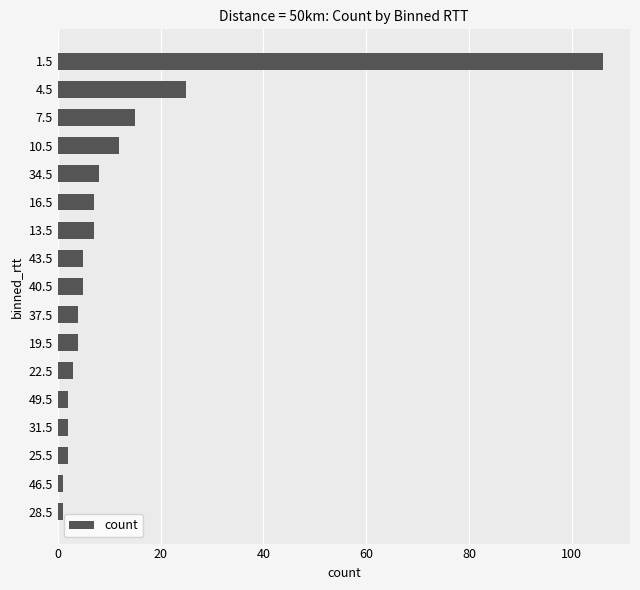

How many values are below 5?

8